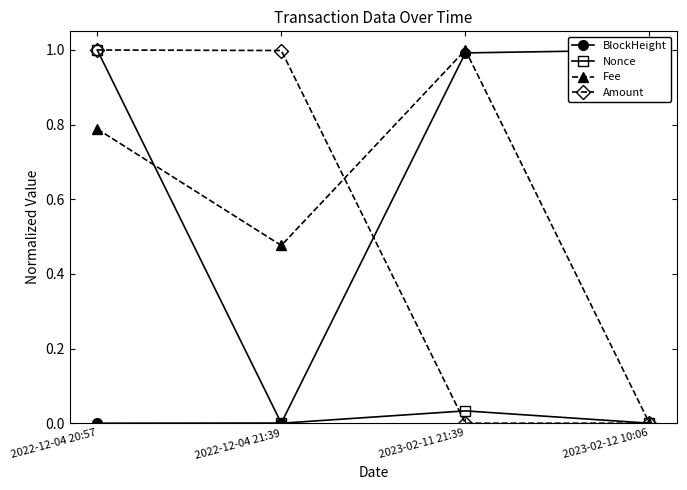

Rank the series at 2022-12-04 20:57 from highest to lowest value.

Nonce, Amount, Fee, BlockHeight